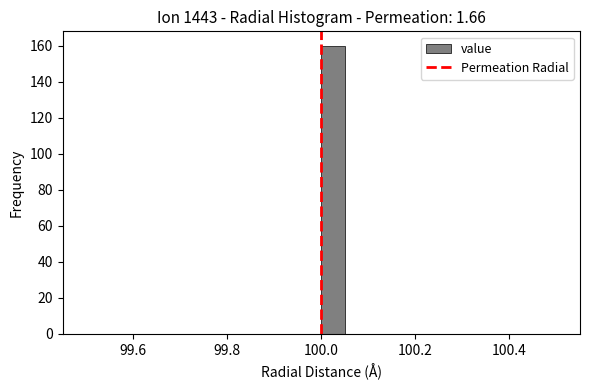

Around what value on the x-axis is the tallest bar? Give the approximate position of its centre, as read against the axis.

100.02